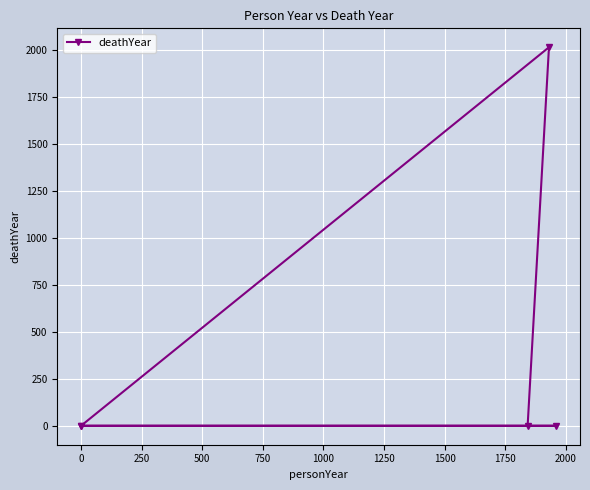

What is the sum of all values?

2016